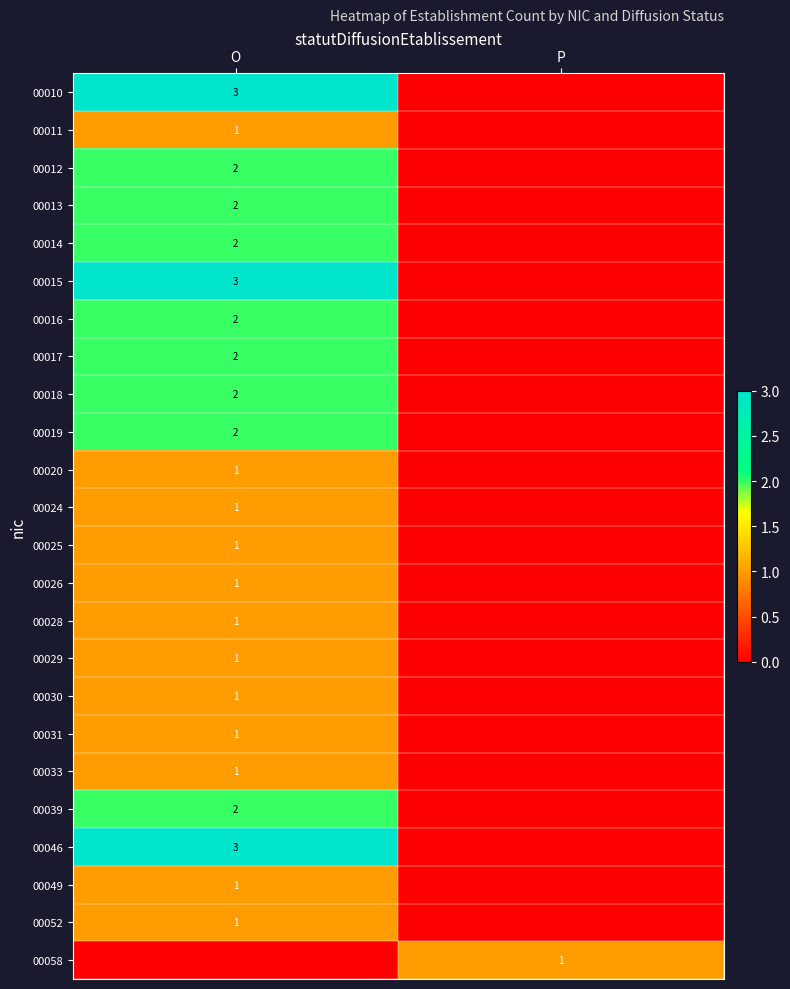

At how many categories does at least one series exceed 1?

1